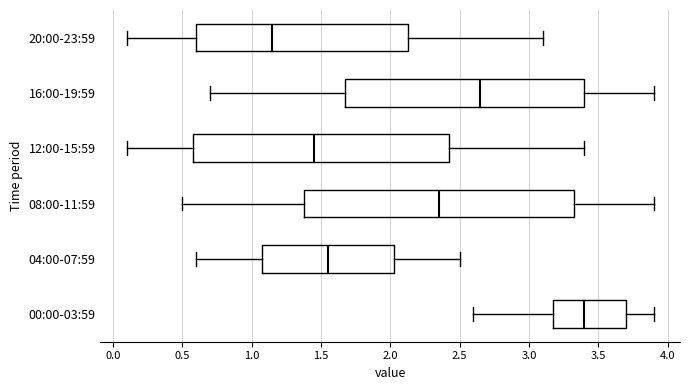

Which box has the furthest to the right median line?

00:00-03:59